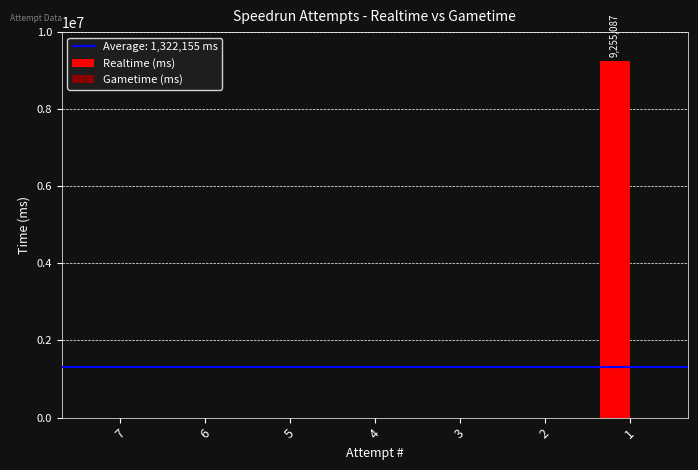

Are the bars horizontal?

No